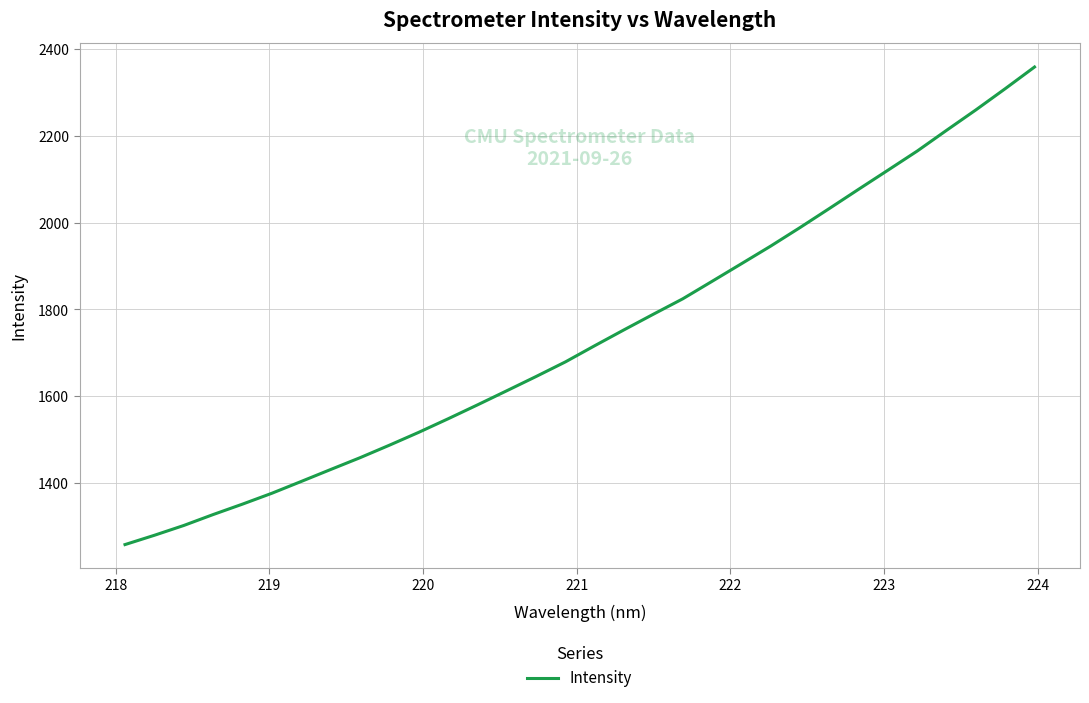

What is the smallest value displayed?

1258.3